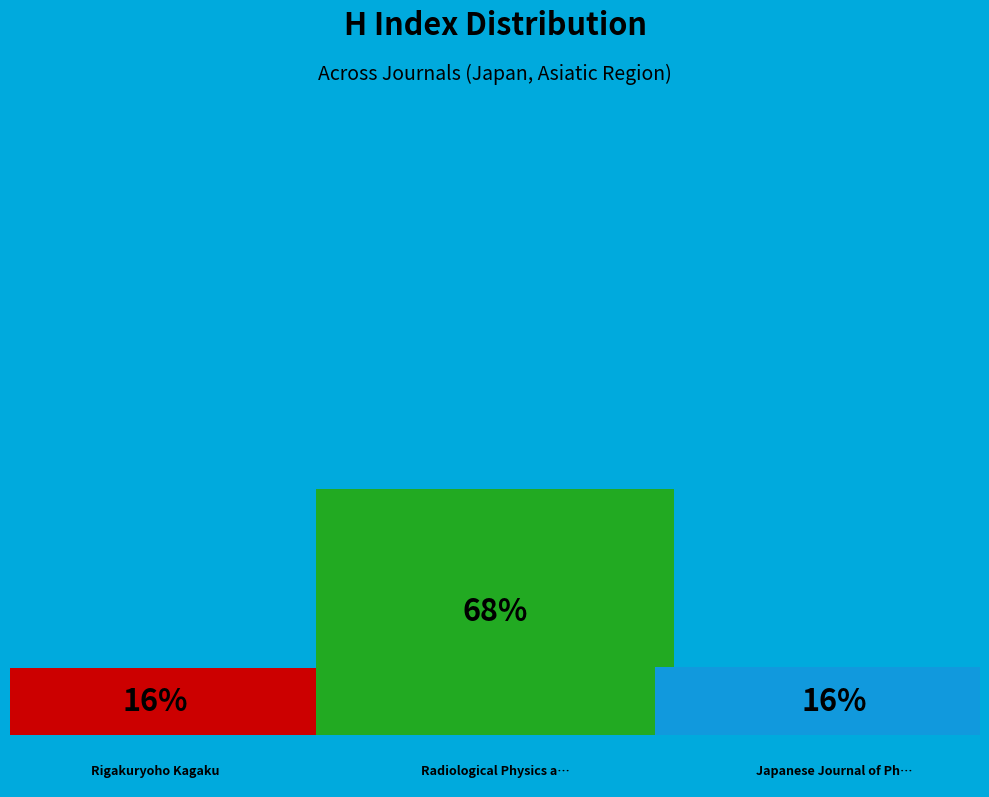

How many slices are in this pie chart?

3